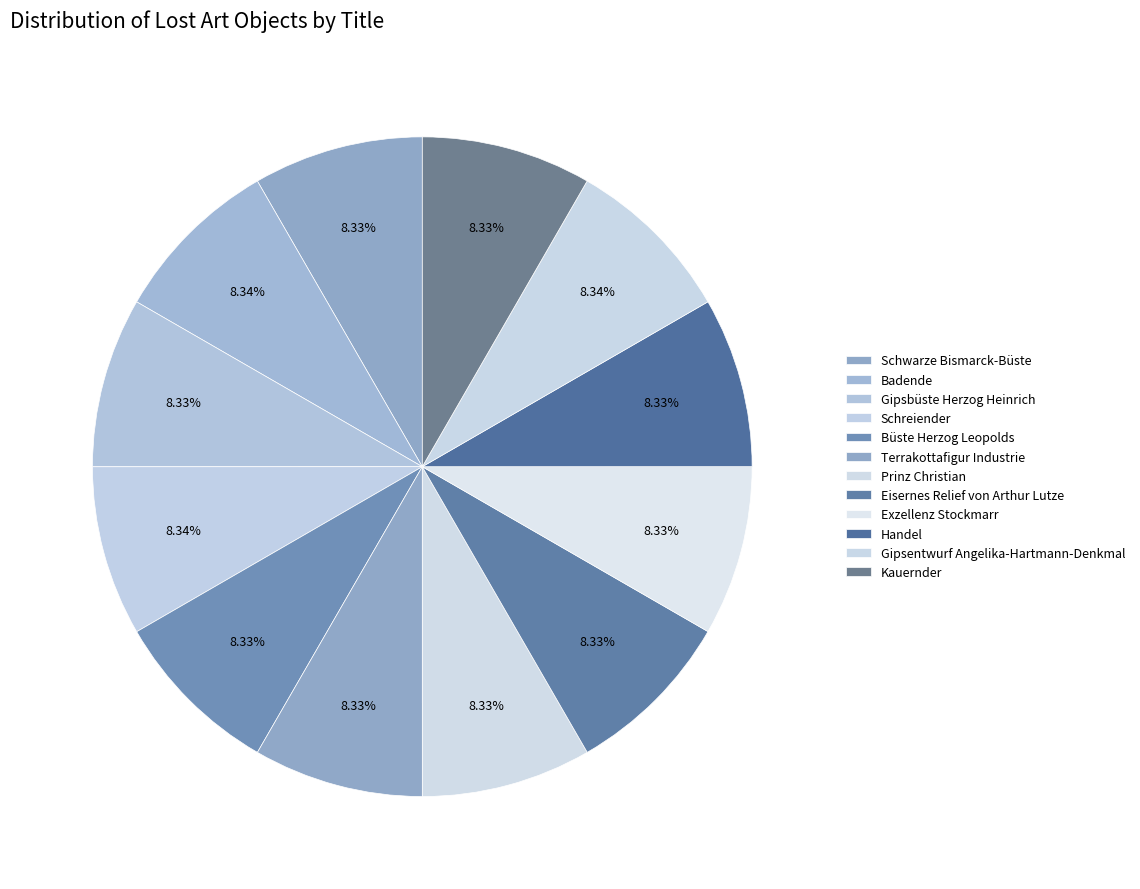

To the nearest percent, what percentage of the pie is Exzellenz Stockmarr?

8%